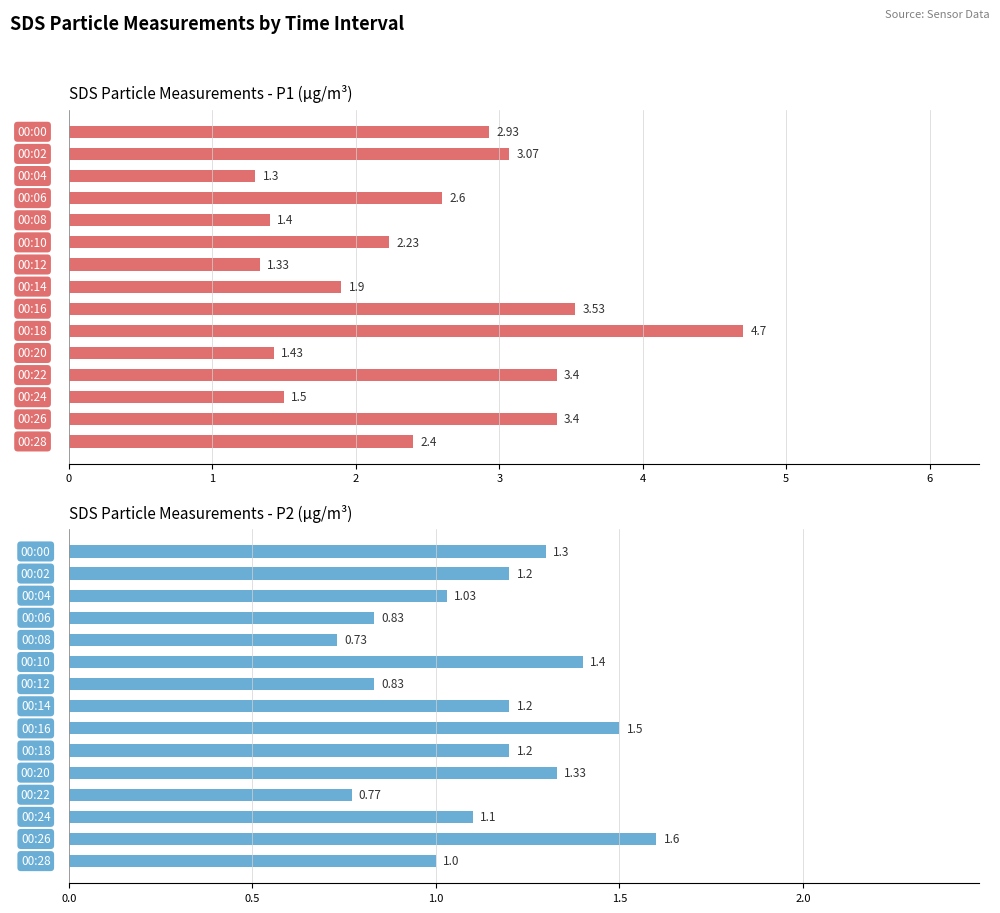

What is the average value of the SDS_P2 series?

1.1